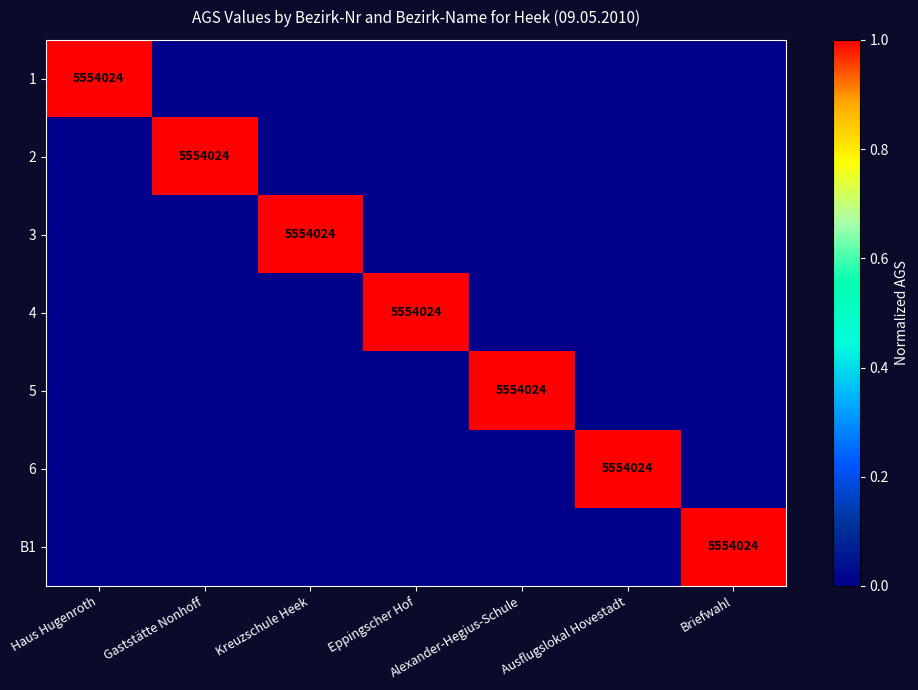

Which series has the largest total across all categories?

1